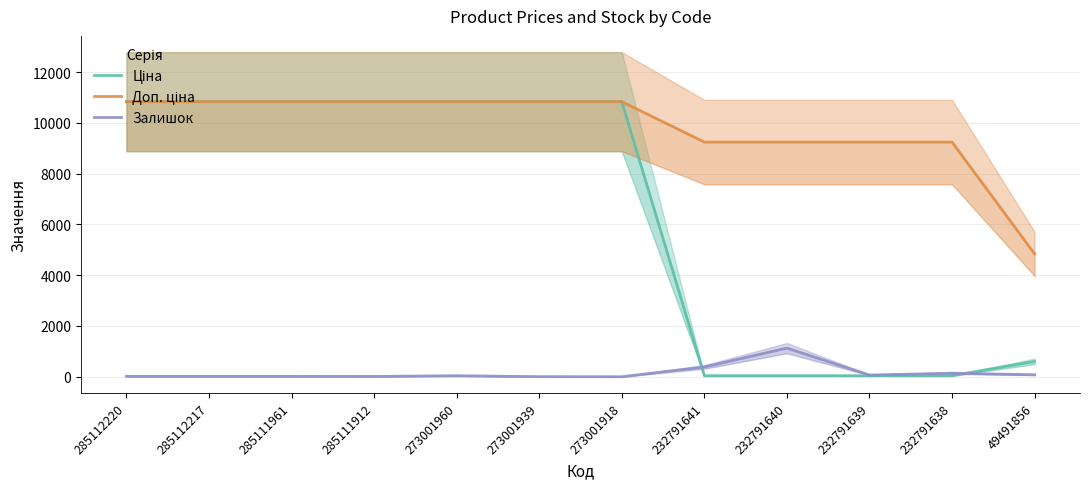

At which label is Залишок closest to 564?

232791641